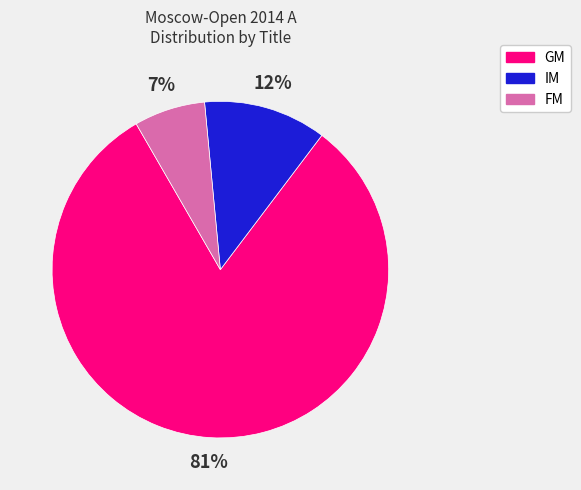

How many slices are in this pie chart?

3